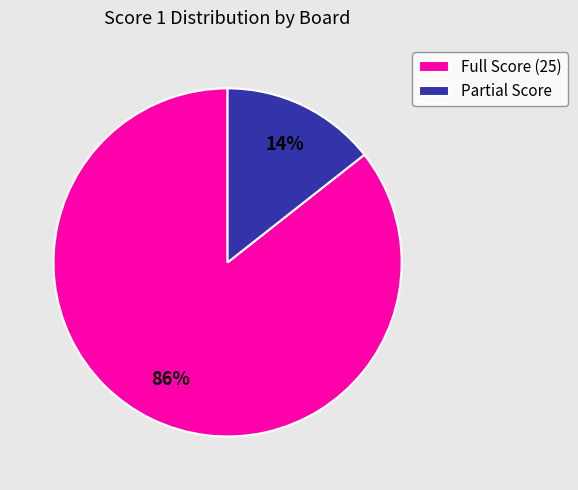

To the nearest percent, what is the average slice percentage?

50%